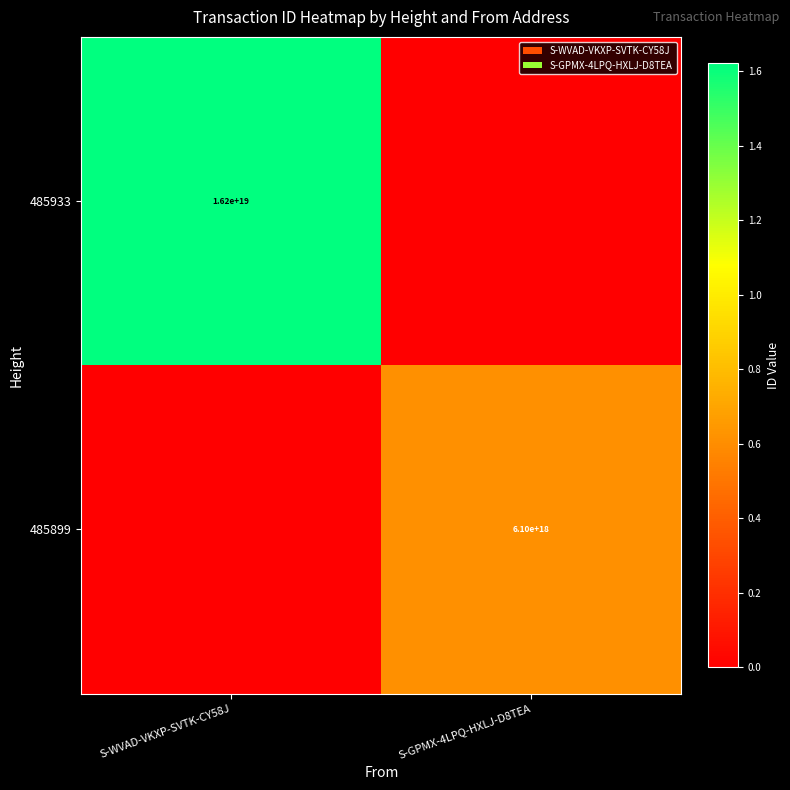

The 485899 series shows 9587425633636618240 at S-GPMX-4LPQ-HXLJ-D8TEA. True or false?

False